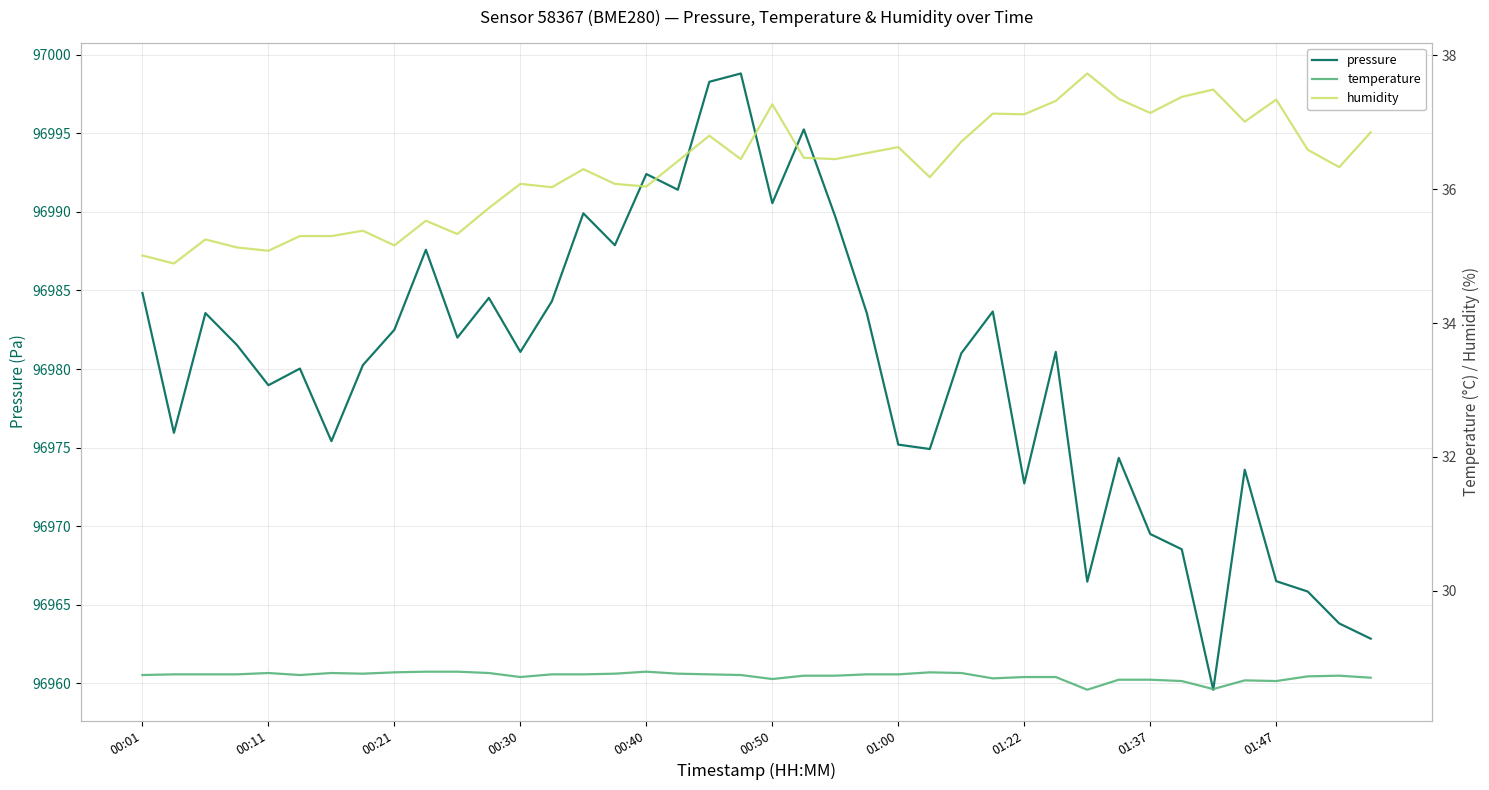

True or false: pressure has a value of 96984.8 at 00:01.

True